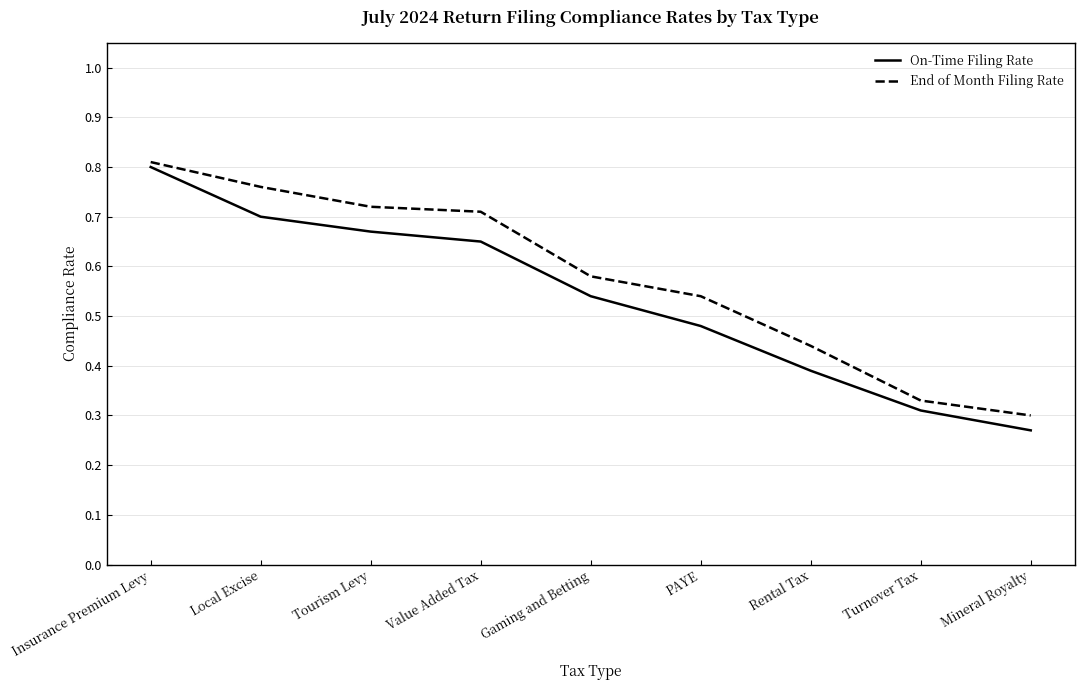

Which label corresponds to the largest value in the chart?

Insurance Premium Levy